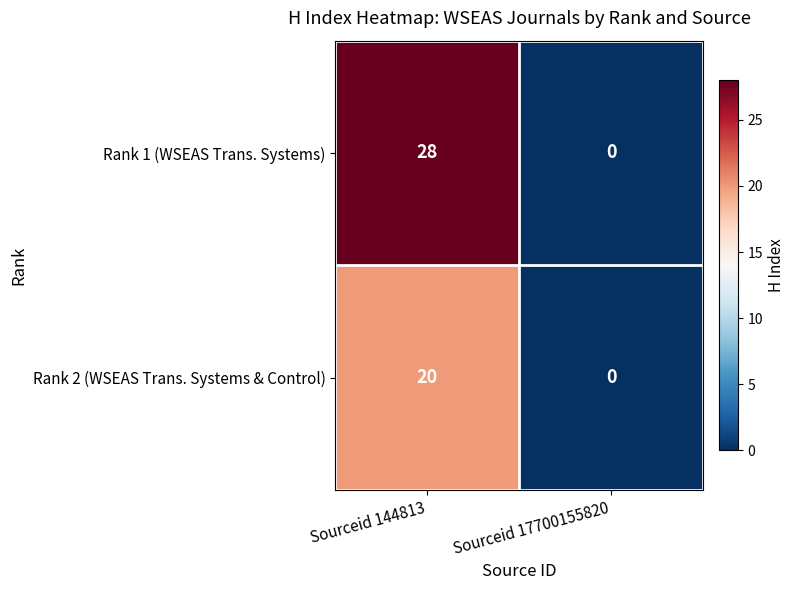

Which series has the widest spread of values?

Rank 1 (WSEAS Trans. Systems)